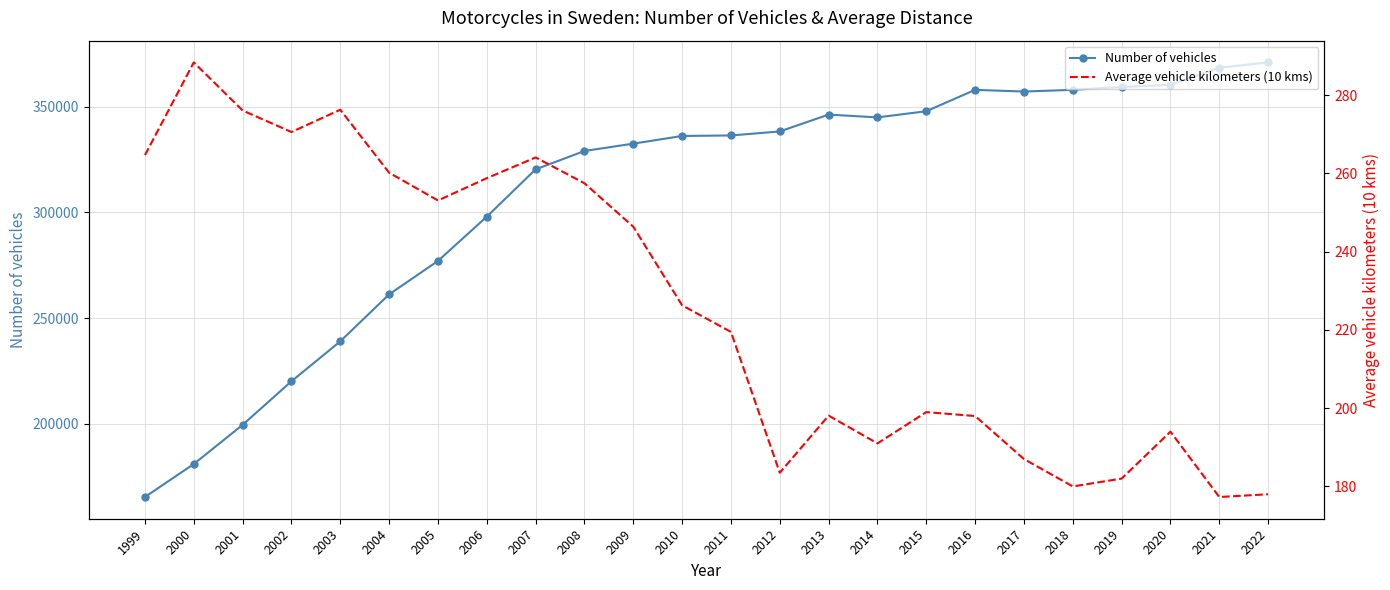

True or false: Average vehicle kilometers (10 kms) has more than 0 points higher than both neighbors.

True